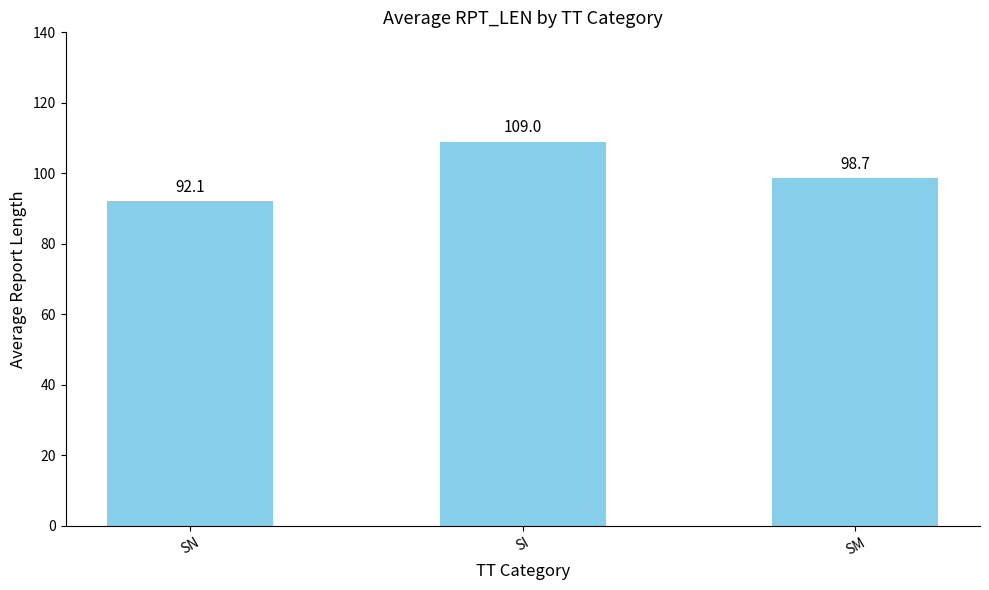

What is the difference between the maximum and minimum values?

16.9